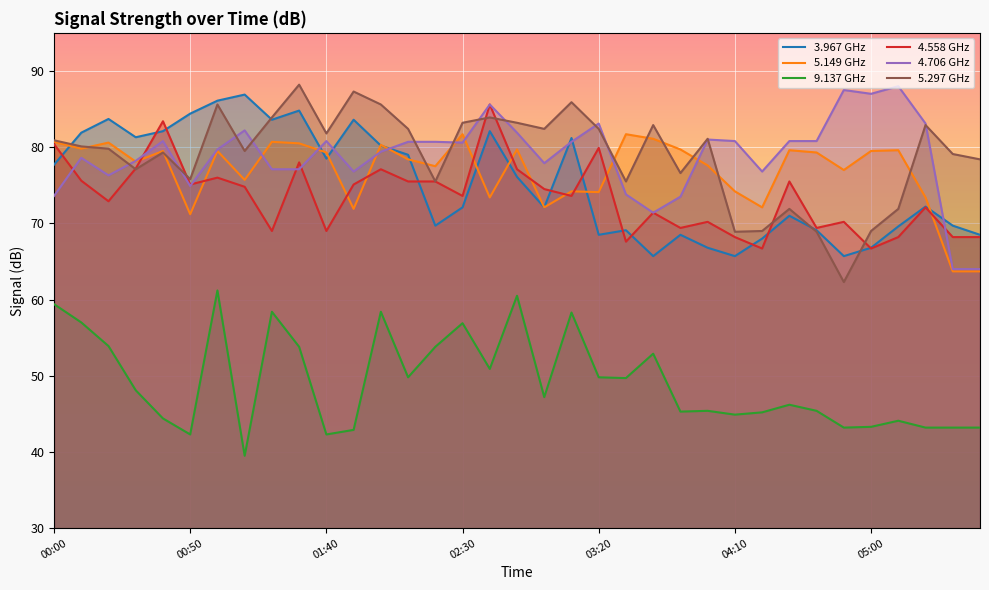

What value does the 3.967 GHz series have at 04:10?

65.7